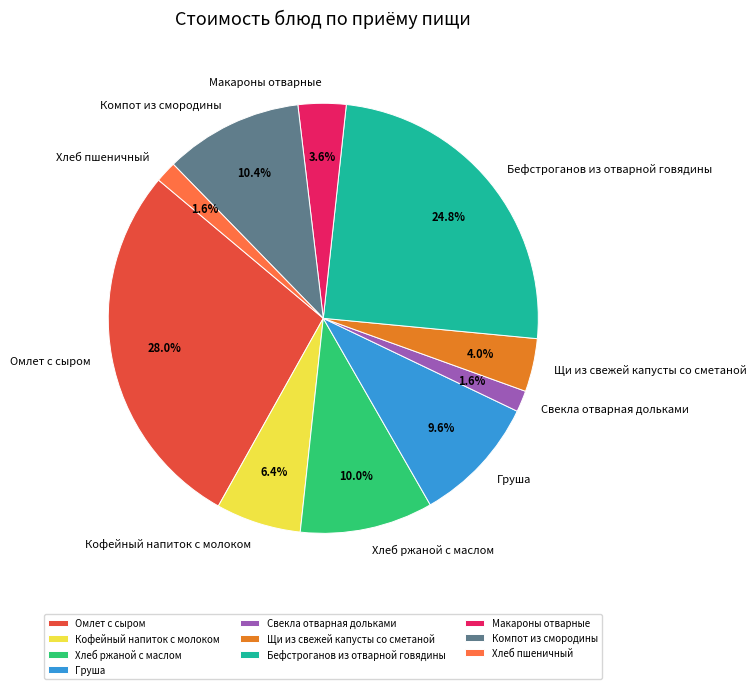

How many segments does this pie chart have?

10